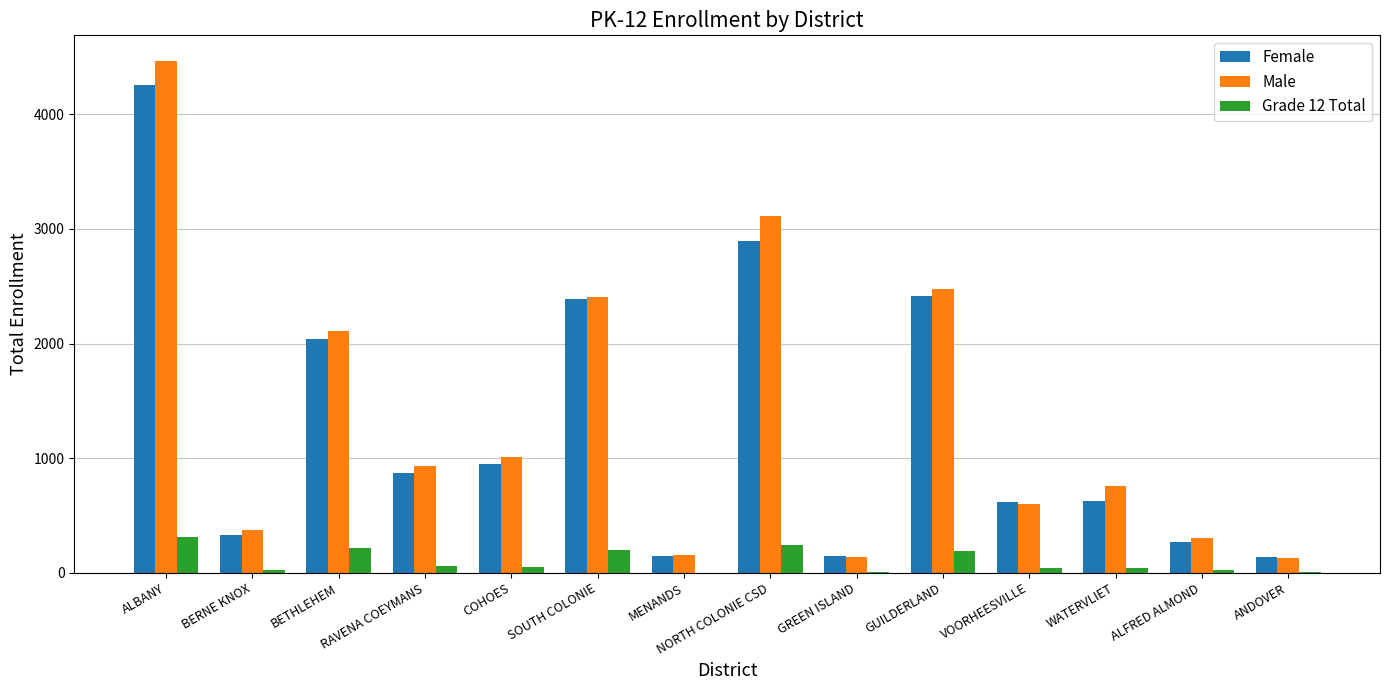

What is the average value of the Male series?

1355